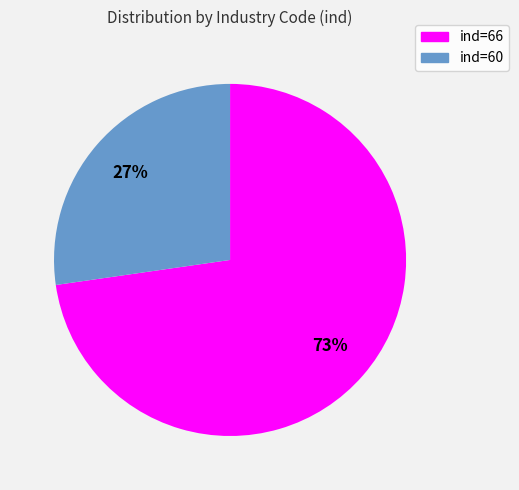

To the nearest percent, what is the average slice percentage?

50%